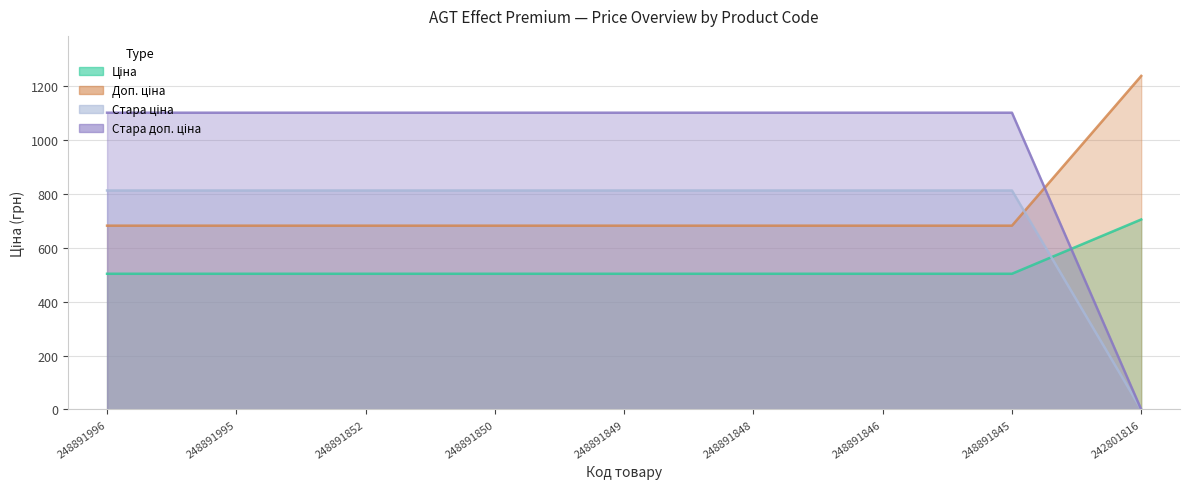

What is the spread (max minus min) of values at 248891849?

597.6